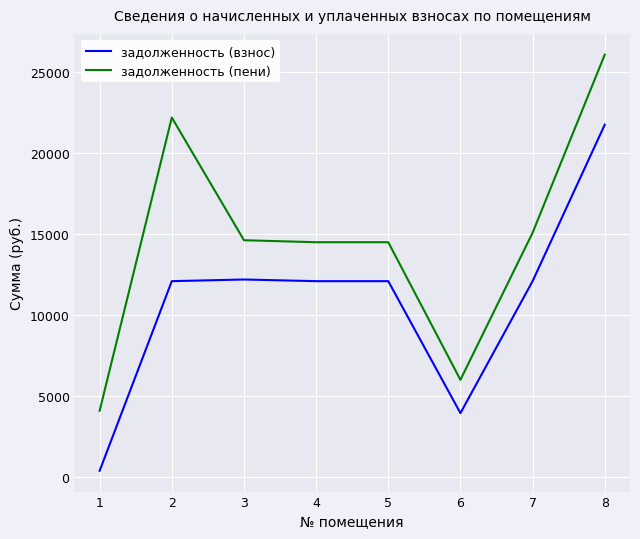

True or false: задолженность (пени) and задолженность (взнос) intersect in this chart.

False